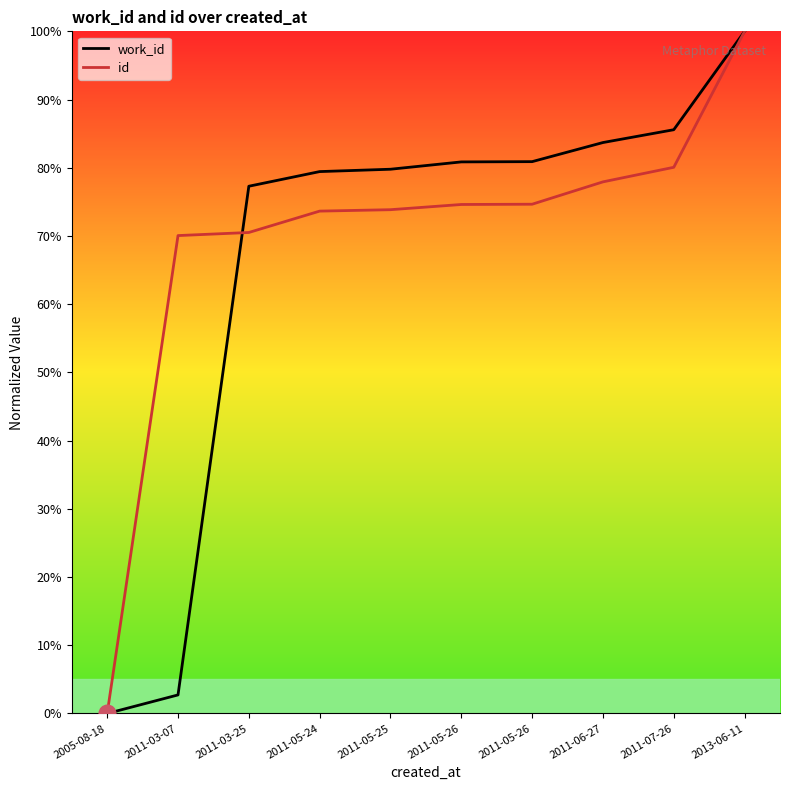

What are all the series names shown in the legend?

work_id, id